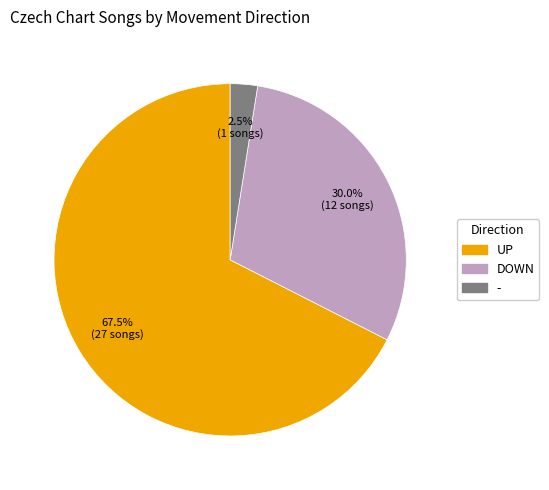

Is there any slice that represents more than half of the pie?

Yes